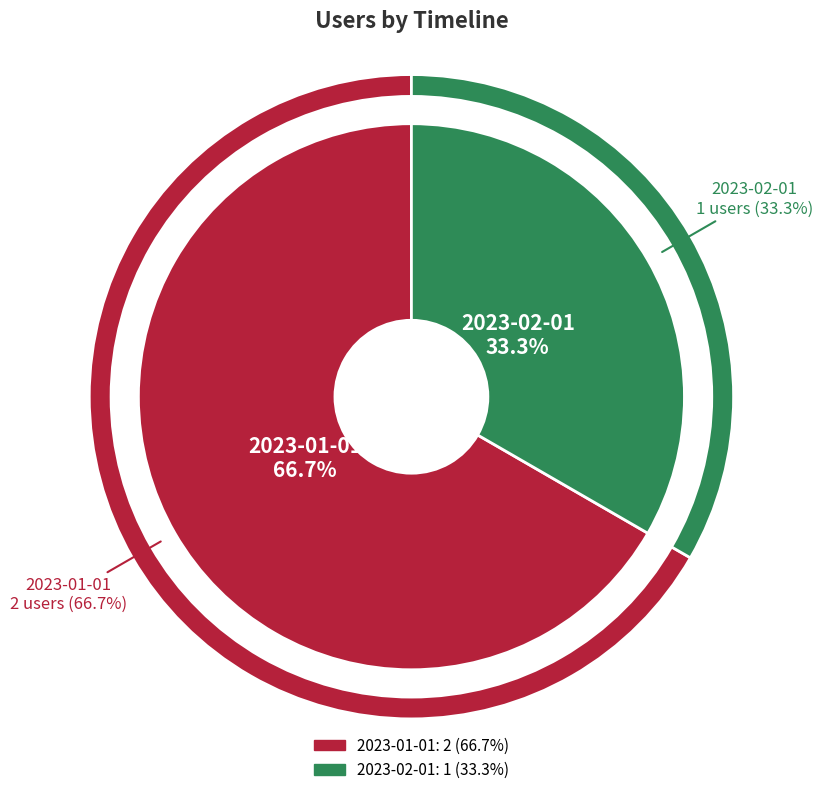

What is the smallest slice in the pie chart?

2023-02-01